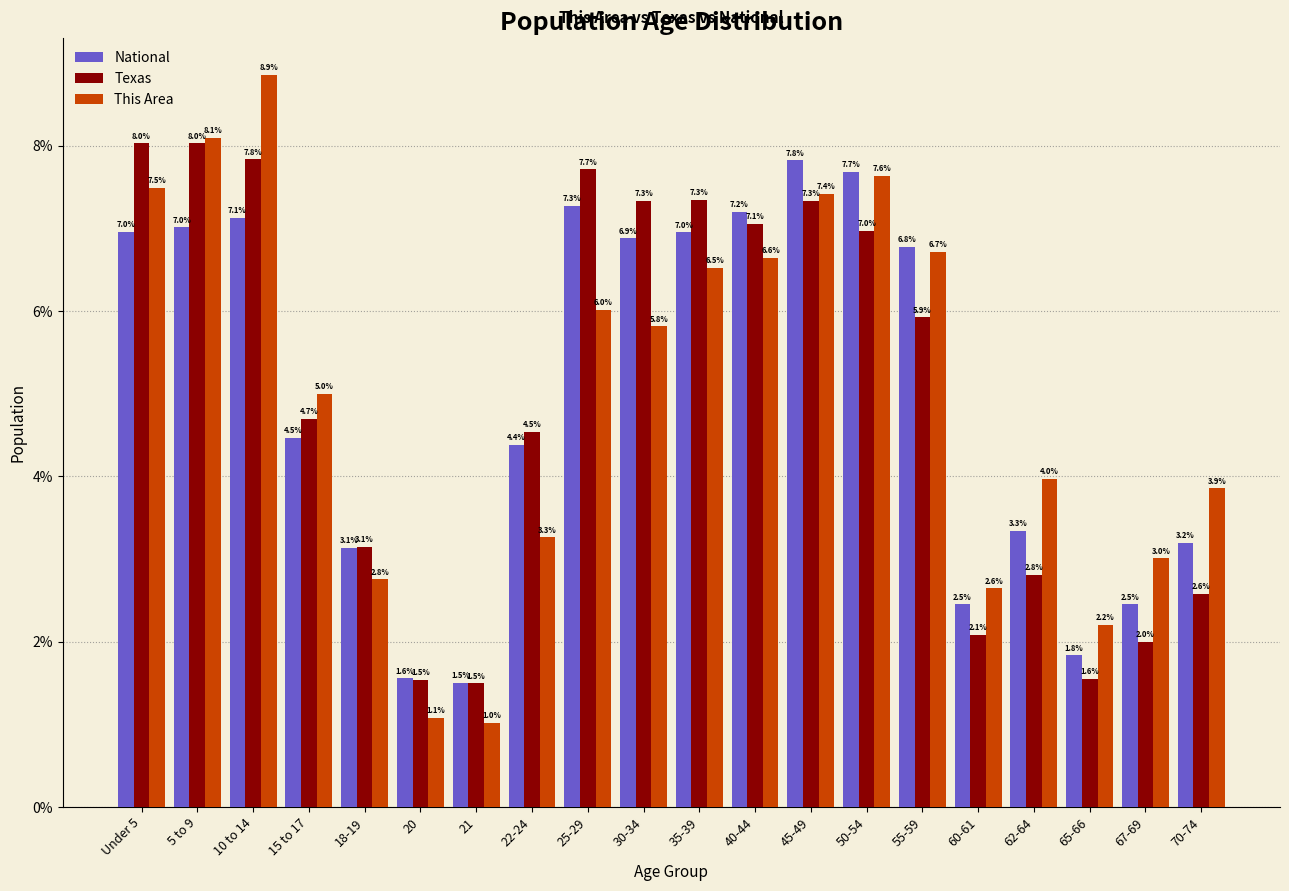

Reading left to right, list all the values displayed in this chart.

National: 7.0	7.0	7.1	4.5	3.1	1.6	1.5	4.4	7.3	6.9	7.0	7.2	7.8	7.7	6.8	2.5	3.3	1.8	2.5	3.2
Texas: 8.0	8.0	7.8	4.7	3.1	1.5	1.5	4.5	7.7	7.3	7.3	7.1	7.3	7.0	5.9	2.1	2.8	1.6	2.0	2.6
This Area: 7.5	8.1	8.9	5.0	2.8	1.1	1.0	3.3	6.0	5.8	6.5	6.6	7.4	7.6	6.7	2.6	4.0	2.2	3.0	3.9